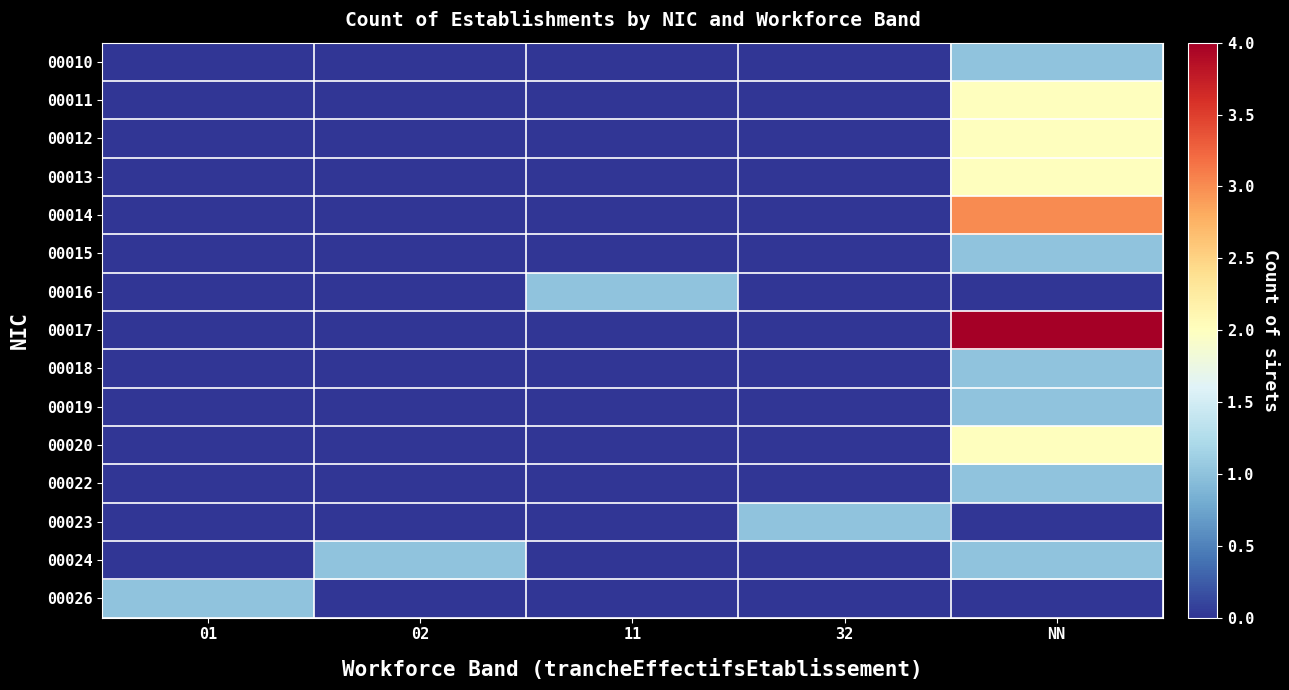

Which series has the largest total across all categories?

00017